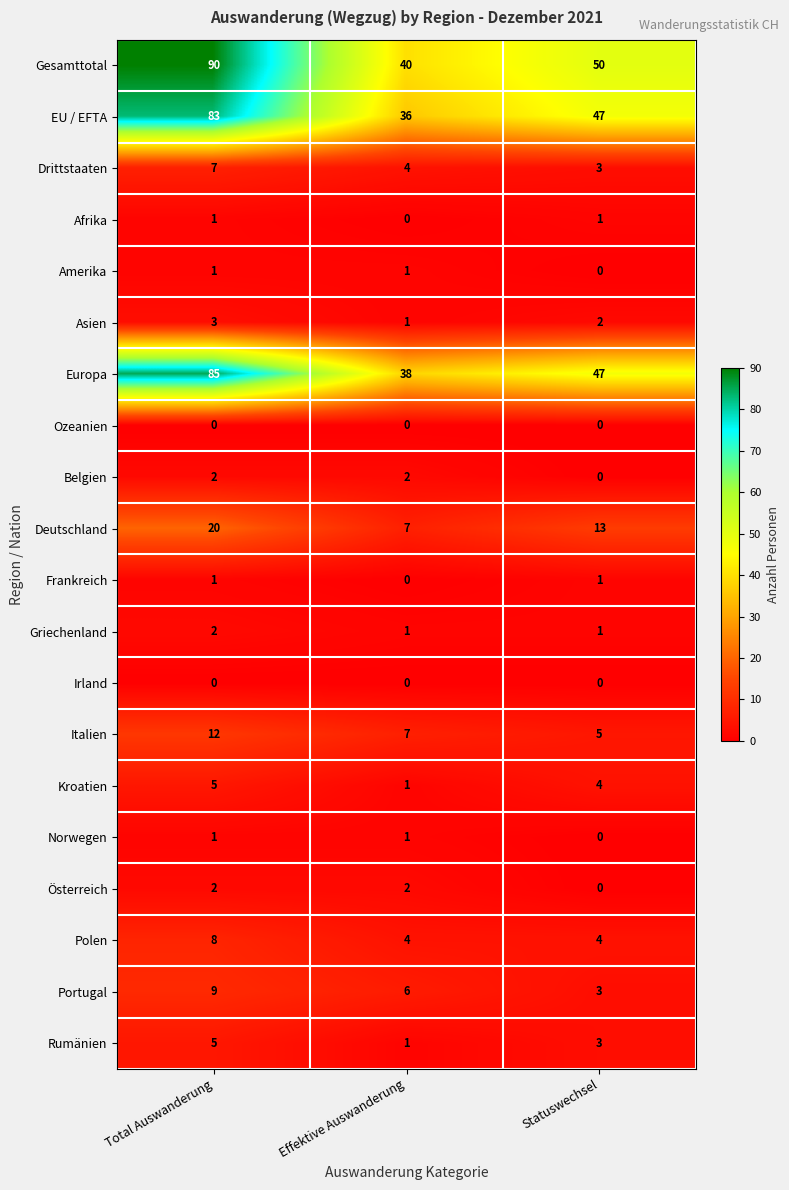

What is the greatest value displayed?

90